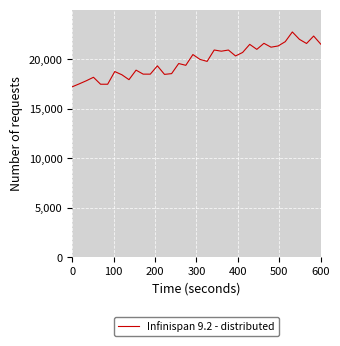

What is the value of the 21st point from the left?

20919.6